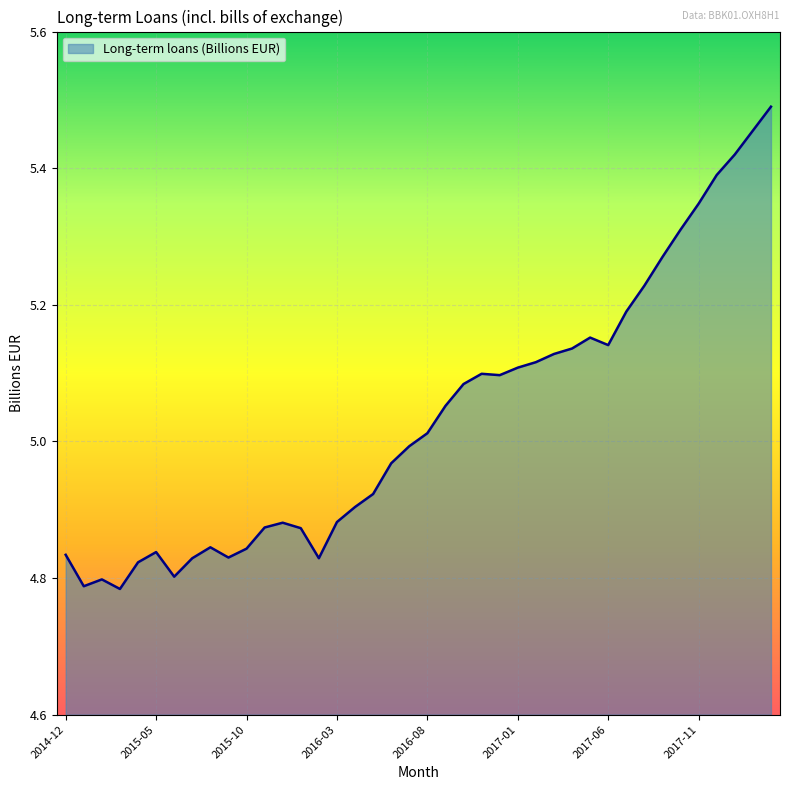

List the labels in order of value, smallest first.

2015-03, 2015-01, 2015-02, 2015-06, 2015-04, 2015-07, 2016-02, 2015-09, 2014-12, 2015-05, 2015-10, 2015-08, 2016-01, 2015-11, 2015-12, 2016-03, 2016-04, 2016-05, 2016-06, 2016-07, 2016-08, 2016-09, 2016-10, 2016-12, 2016-11, 2017-01, 2017-02, 2017-03, 2017-04, 2017-06, 2017-05, 2017-07, 2017-08, 2017-09, 2017-10, 2017-11, 2017-12, 2018-01, 2018-02, 2018-03